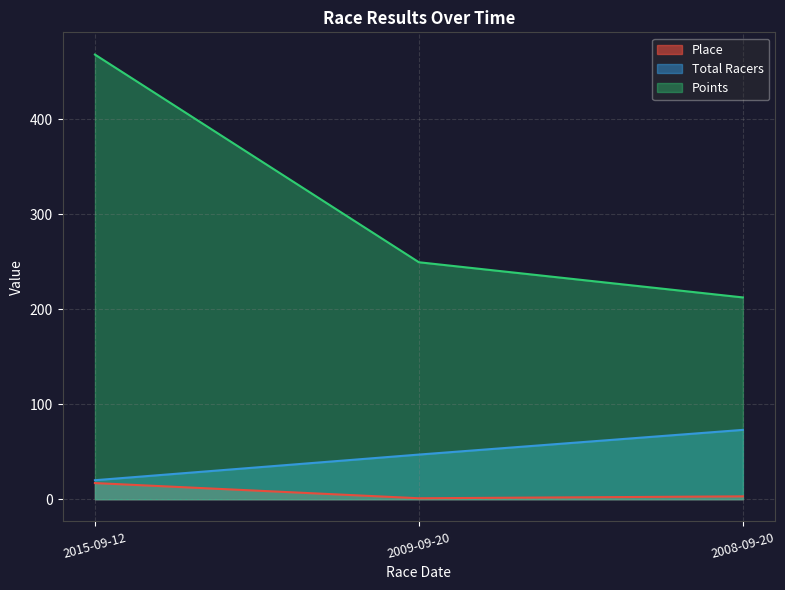

How many Place values are between 1 and 17?

3